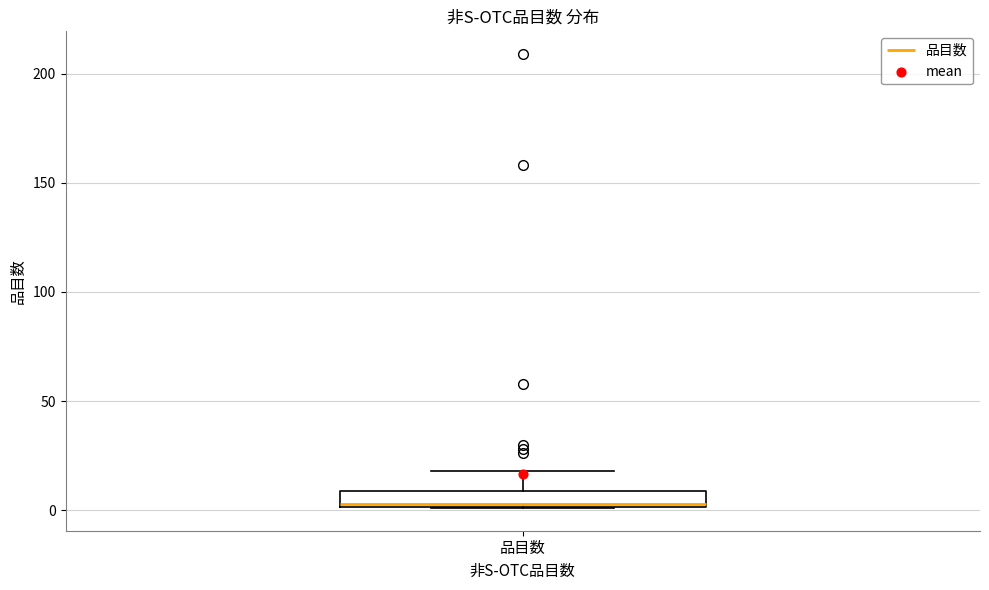

Transcribe this box plot: give where the median line is, the range the box spans, and where the two whiskers end, as read against the y-axis. The values are not printed on the chart, so give them approximately, as read against the axis.

median 5, box 0 to 10, whiskers 0 to 20